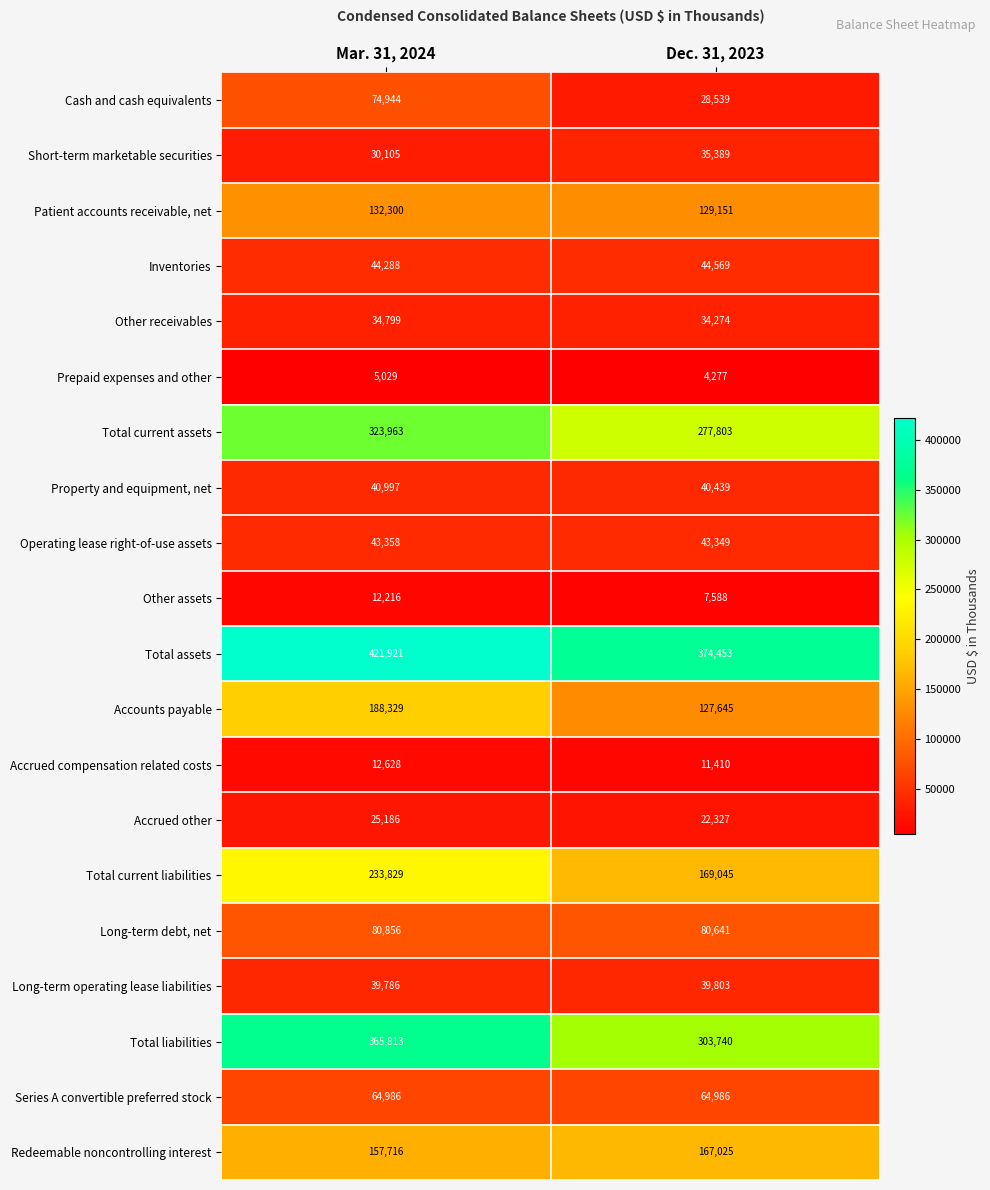

What is the smallest value displayed?

4277